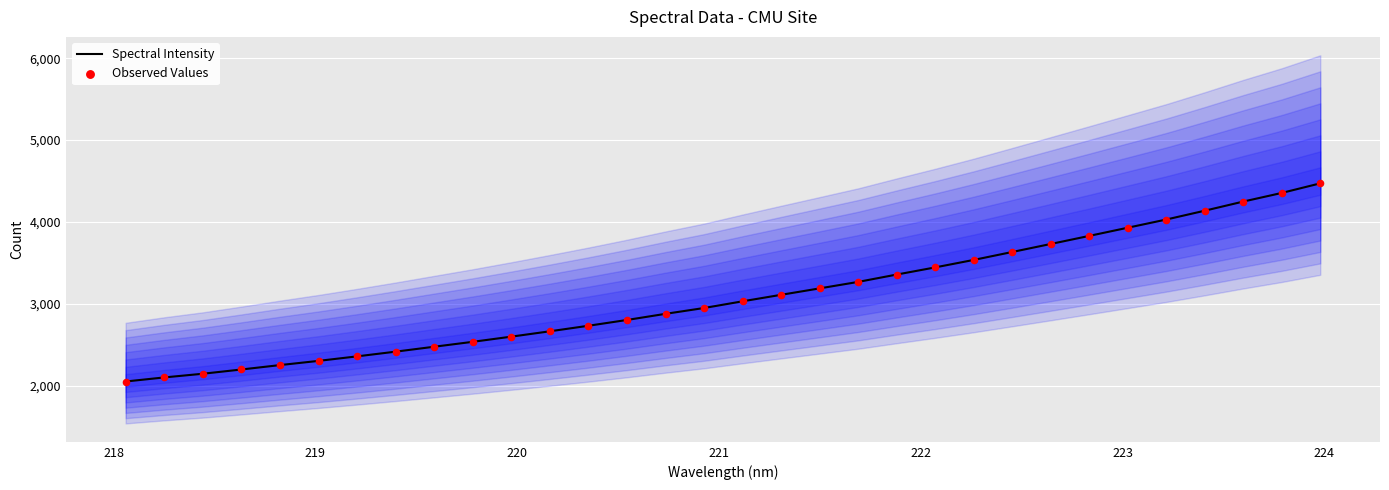

What are all the series names shown in the legend?

Spectral Intensity, Observed Values